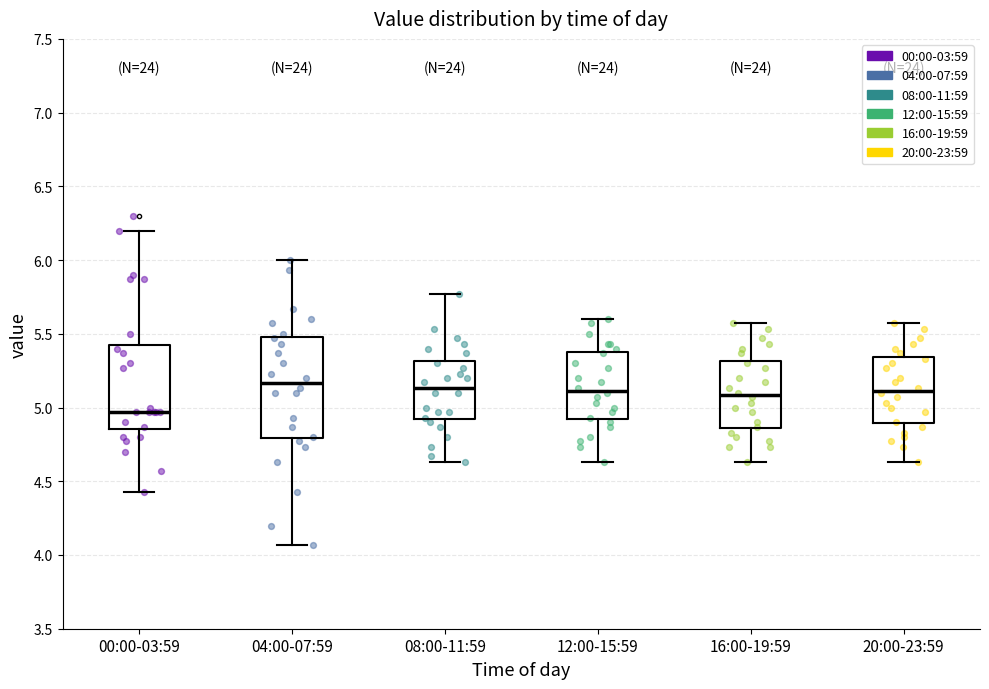

Comparing the boxes themselves (not the whiskers), which one is the tallest?

04:00-07:59